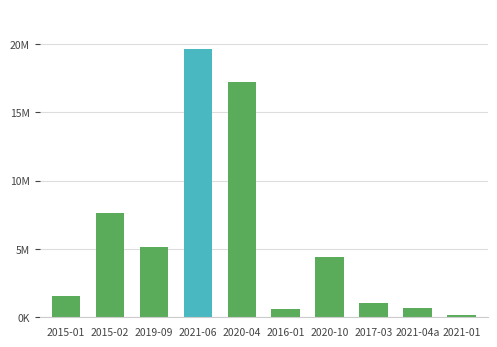

Does the chart contain any negative values?

No